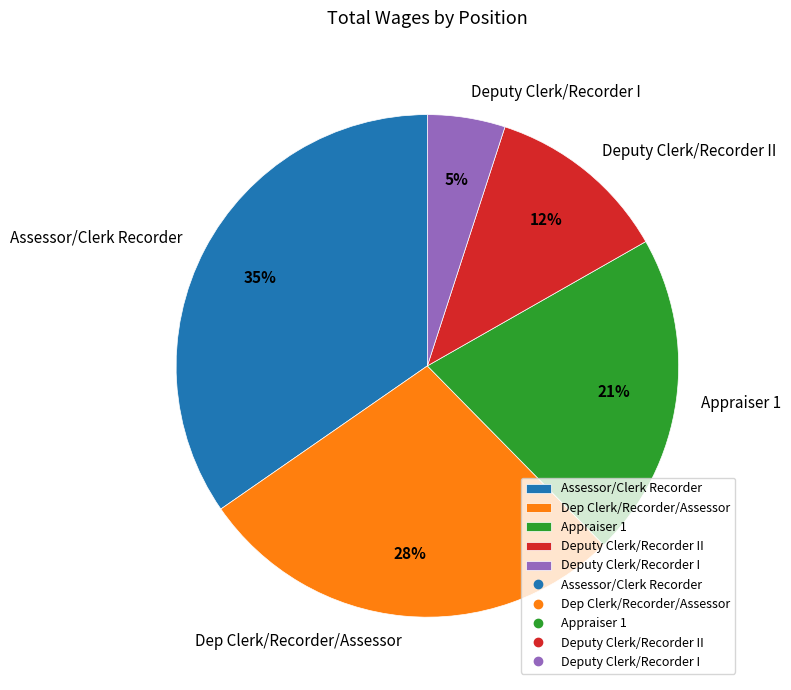

How many segments does this pie chart have?

5